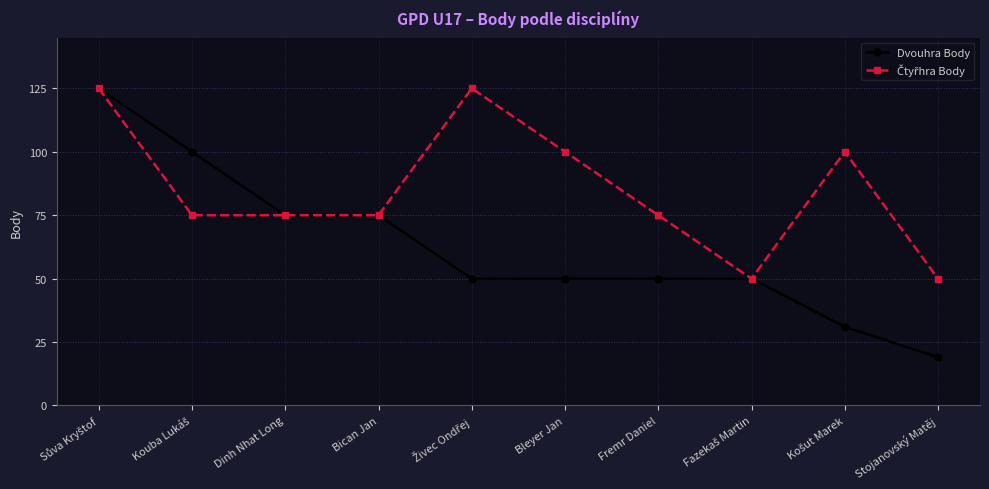

True or false: Dvouhra Body has a value of 10 at Stojanovský Matěj.

False